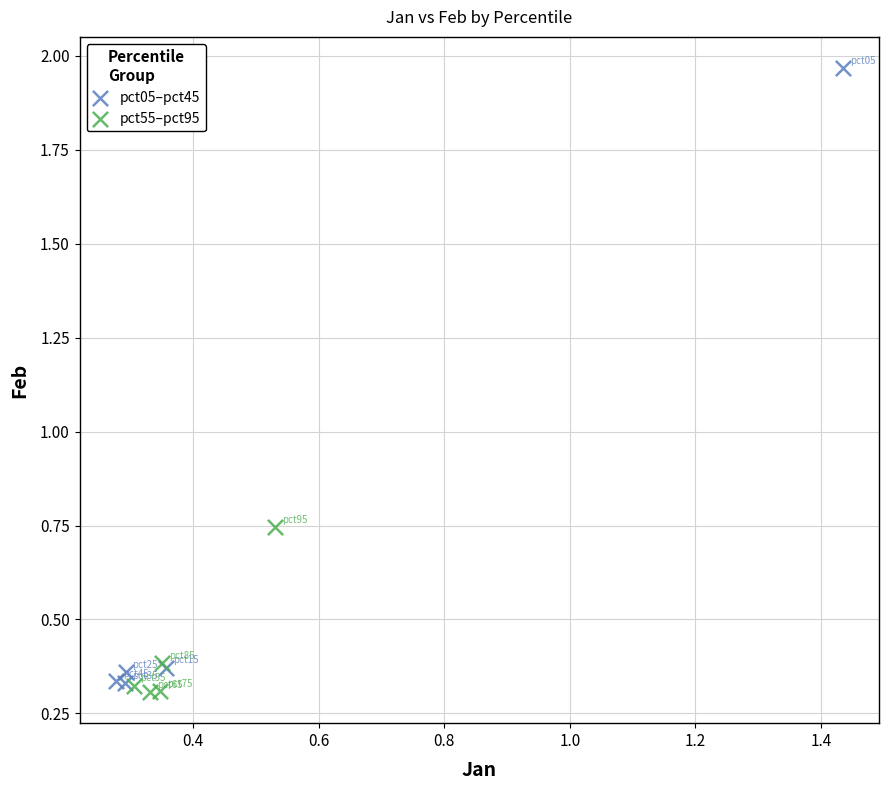

Which series reaches the maximum Y coordinate?

pct05–pct45